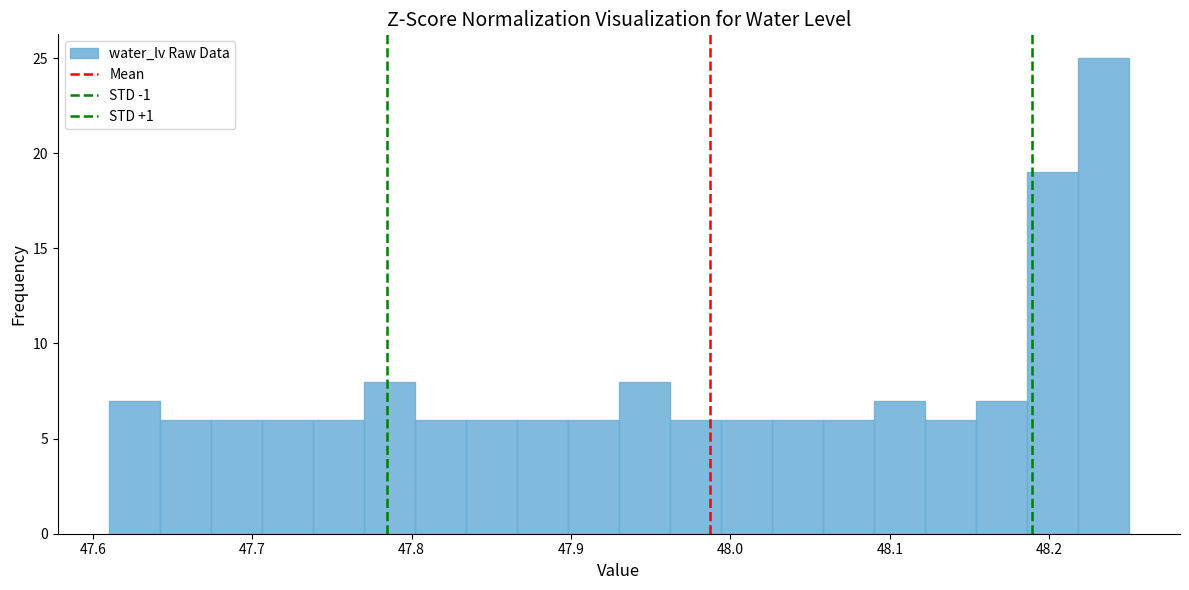

Around what value on the x-axis is the tallest bar? Give the approximate position of its centre, as read against the axis.

48.23